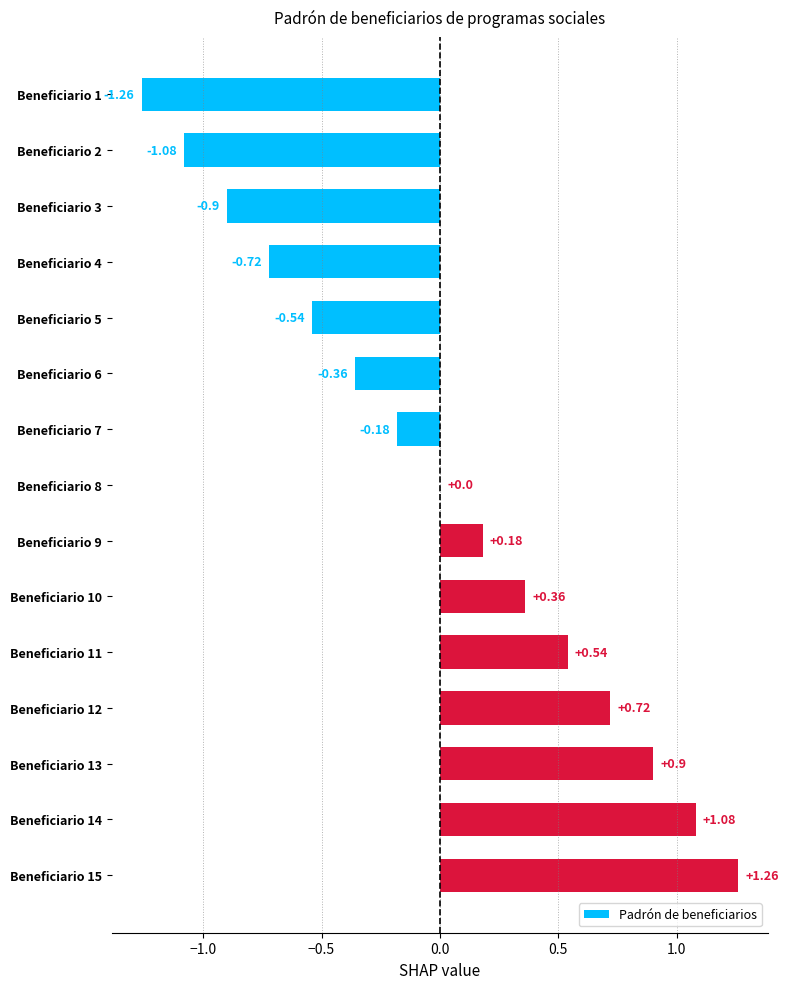

What is the change in value from Beneficiario 3 to Beneficiario 6?

+0.5